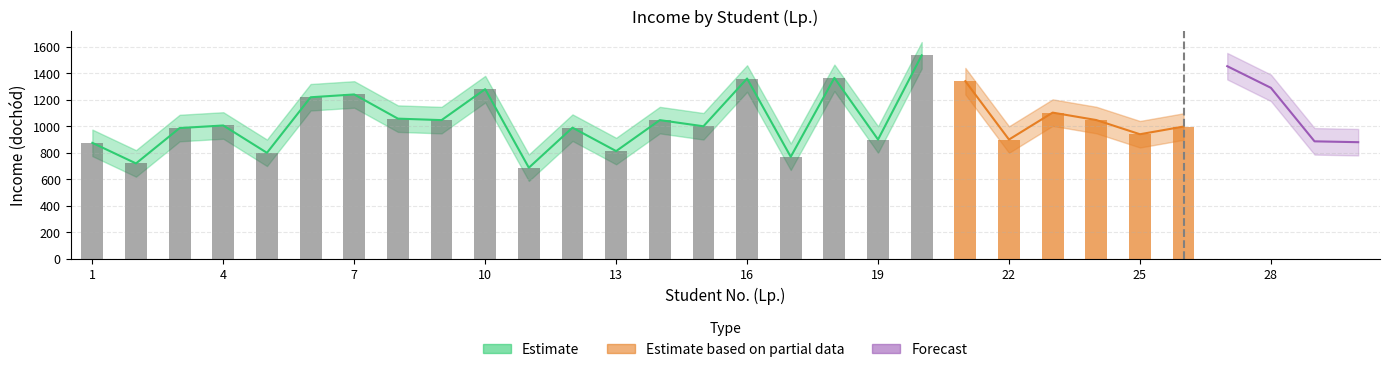

What is the average value of the Estimate_upper series?

1151.2